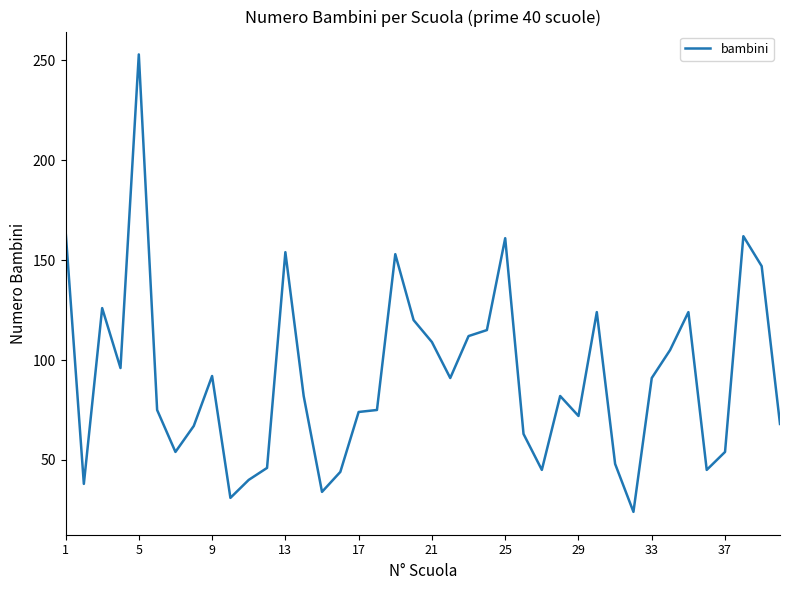

What is the minimum value shown in the chart?

24